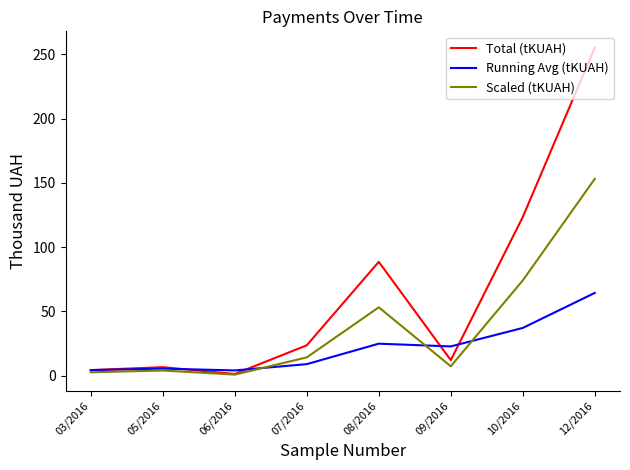

True or false: Scaled (tKUAH) has a value of 3.9 at 05/2016.

True